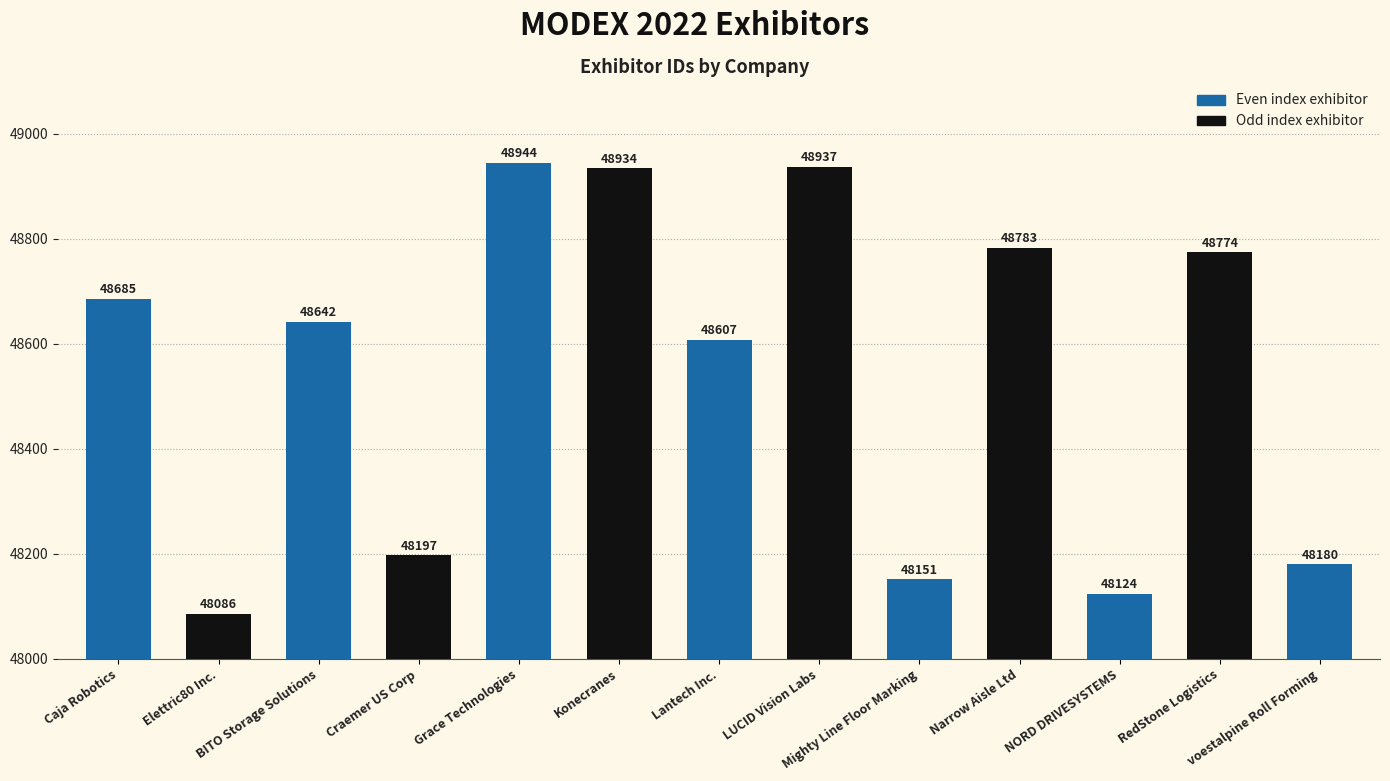

Reading left to right, list all the values displayed in this chart.

48685	48086	48642	48197	48944	48934	48607	48937	48151	48783	48124	48774	48180